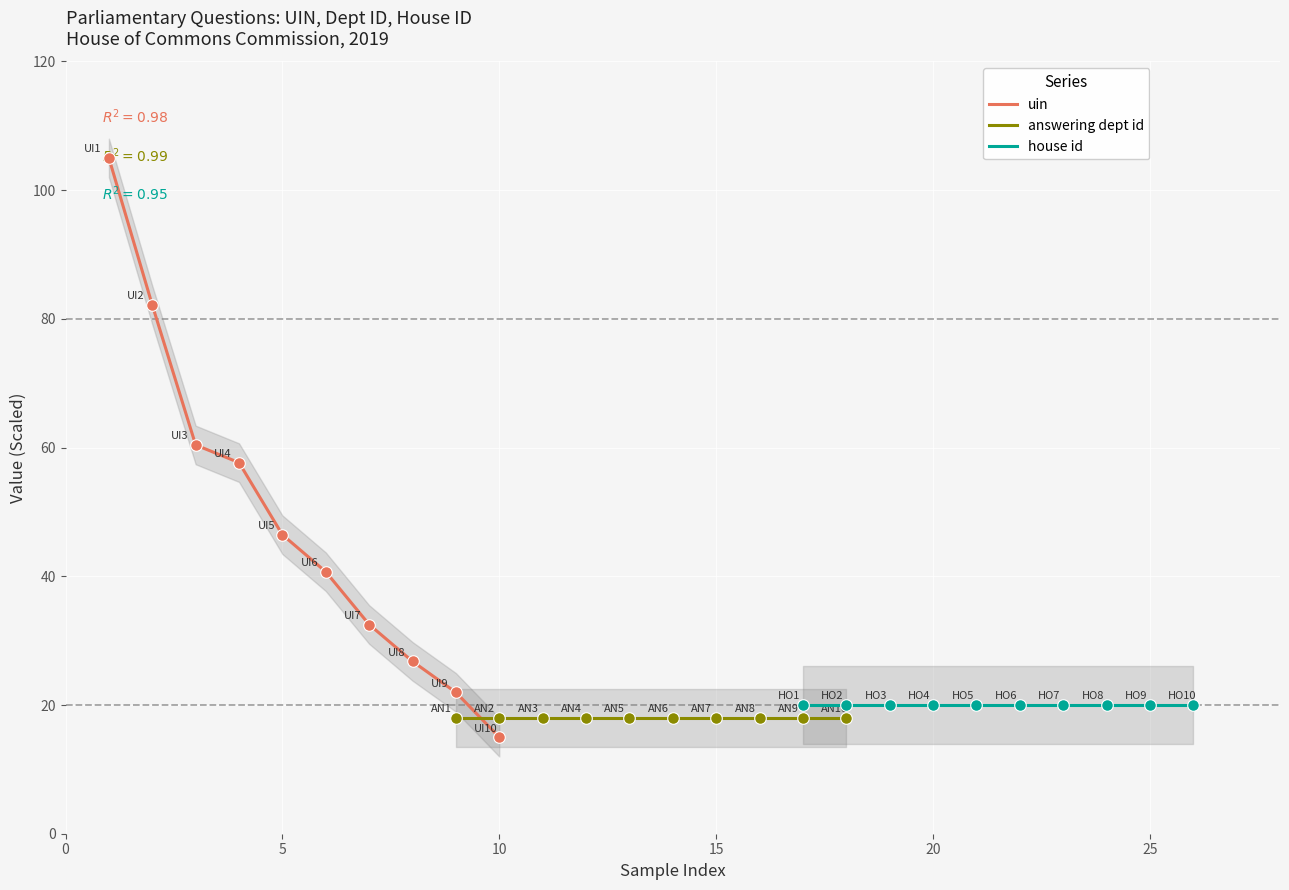

What is the minimum value for uin?

15.0